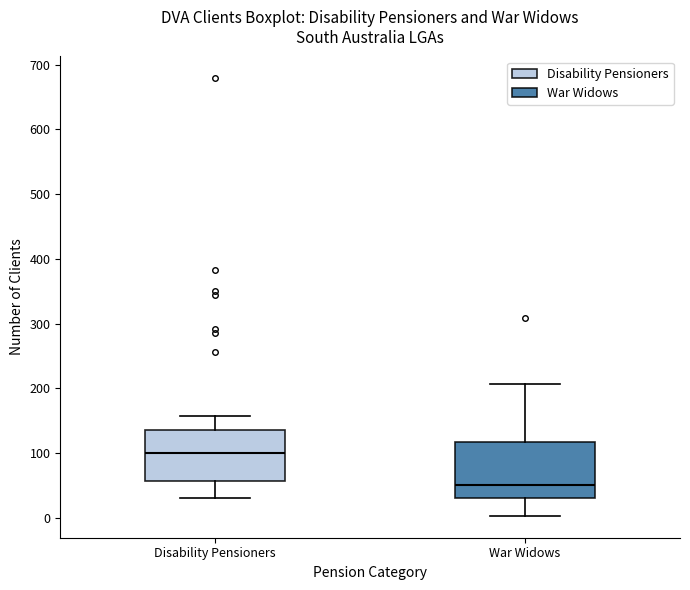

Where does the median line of the box for War Widows sit on the y-axis? The values are not printed on the chart, so give them approximately, as read against the axis.

50